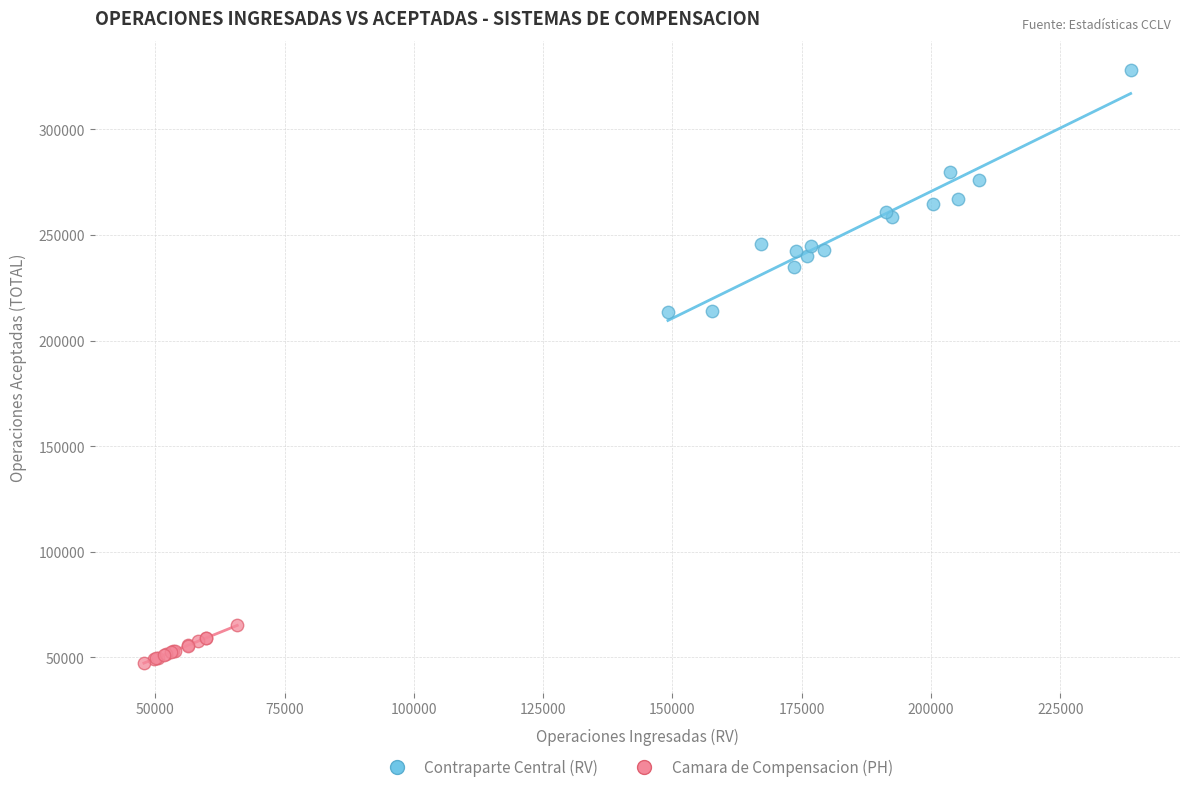

What are all the series names shown in the legend?

Contraparte Central (RV), Camara de Compensacion (PH)